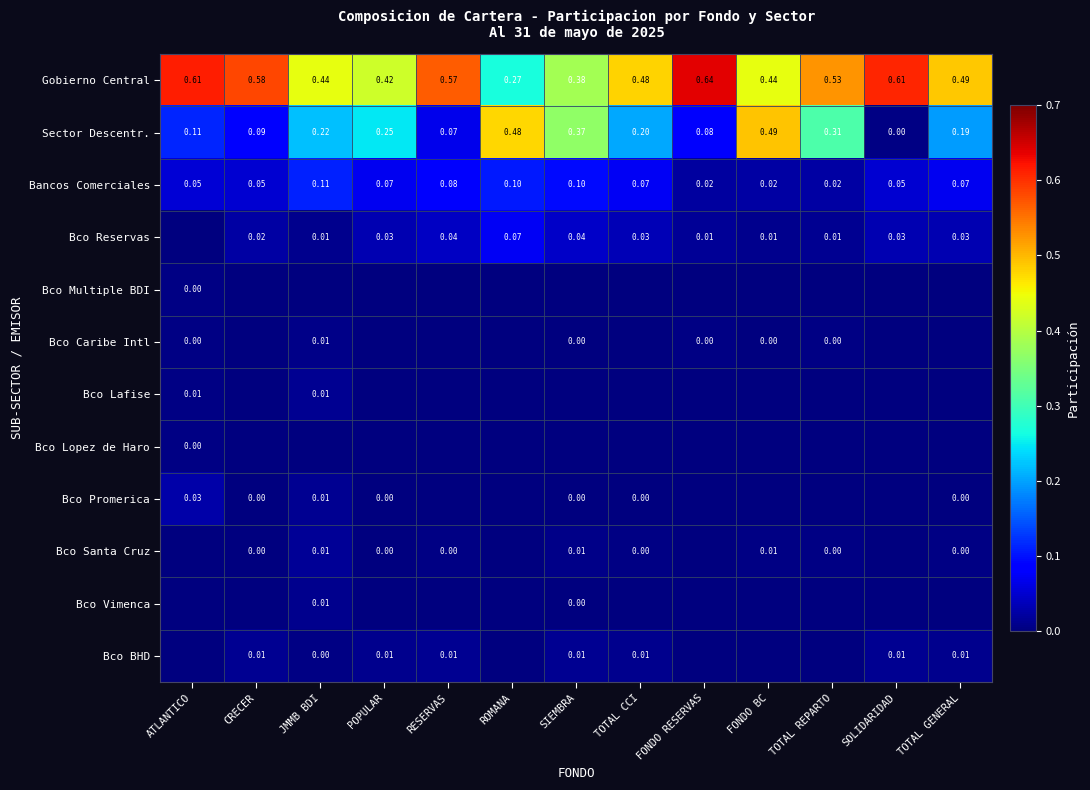

Where is Gobierno Central nearest to the value 0?

ROMANA